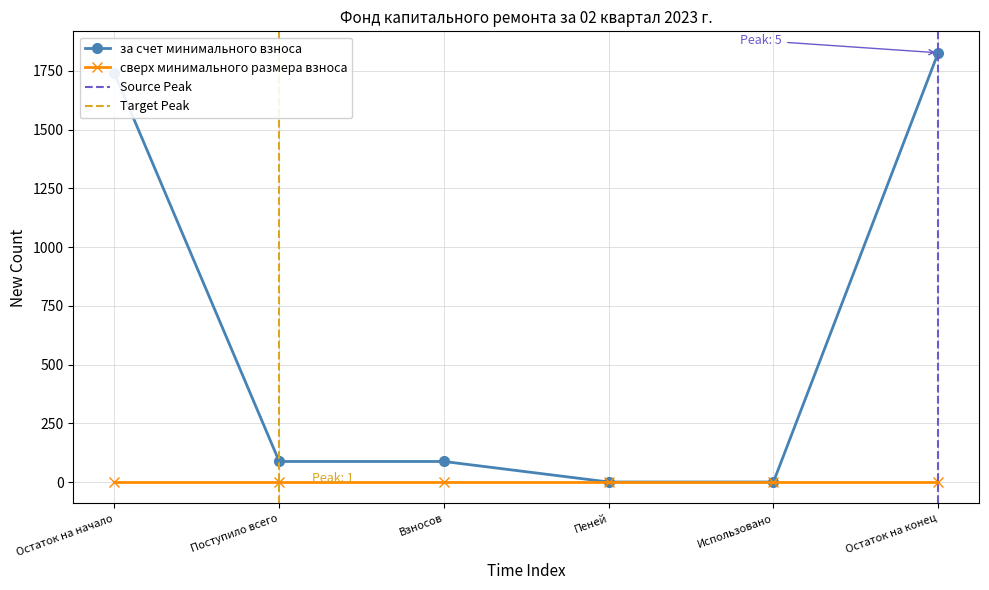

Which label corresponds to the largest value in the chart?

Остаток на конец